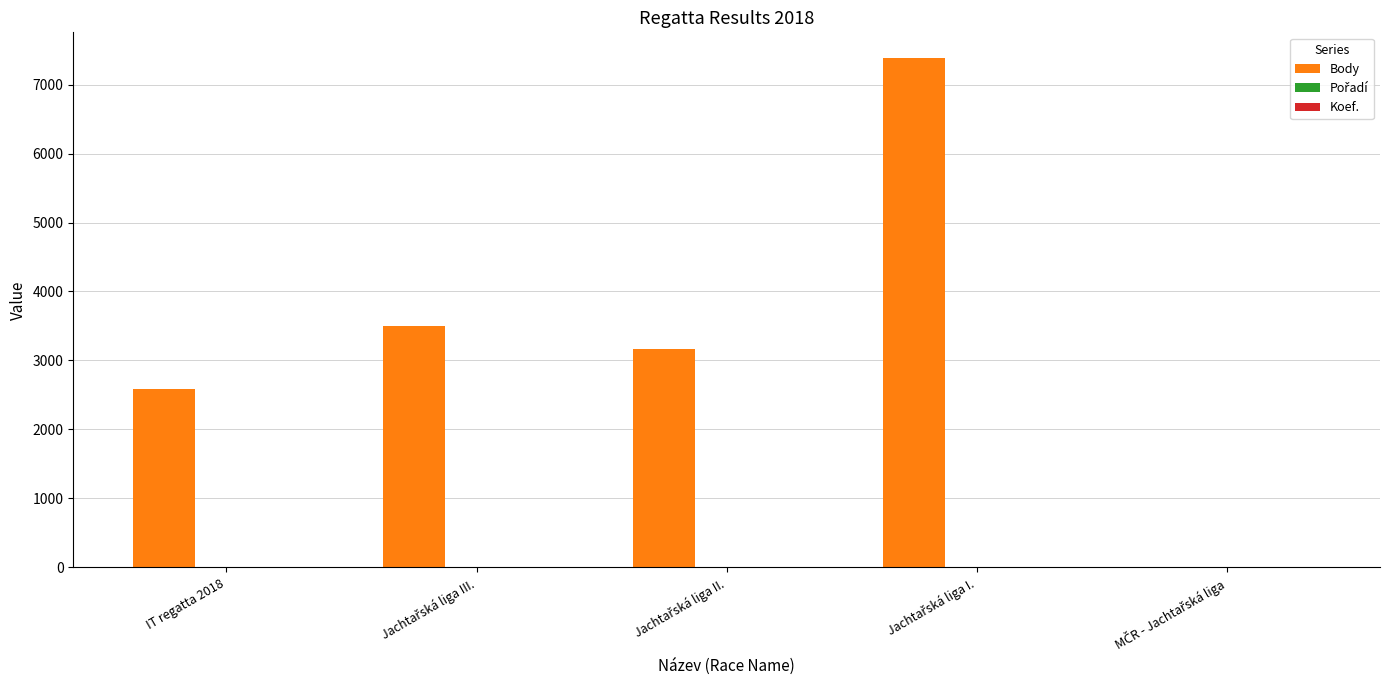

Is it true that Body equals 2580 at IT regatta 2018?

True